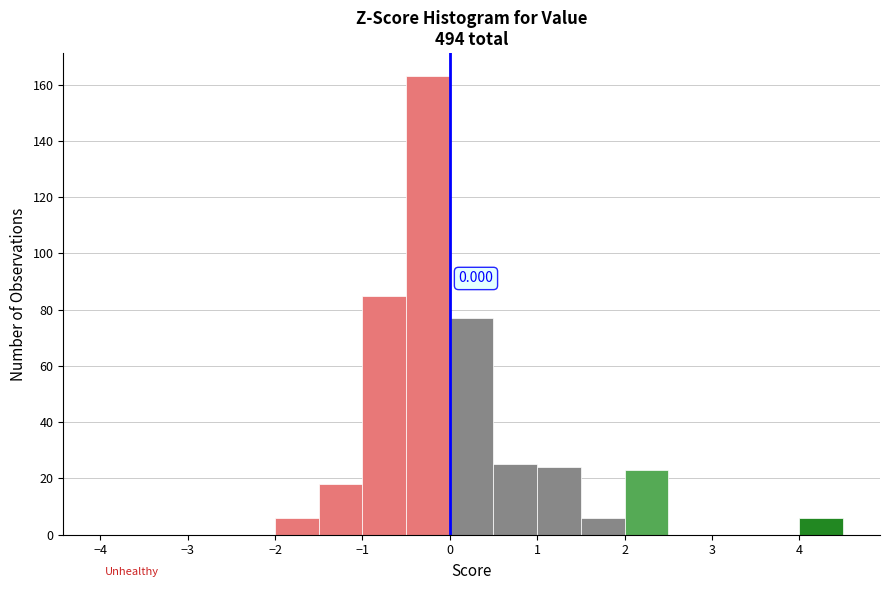

Which range on the x-axis has the tallest bar?

-0.5 to 0.0